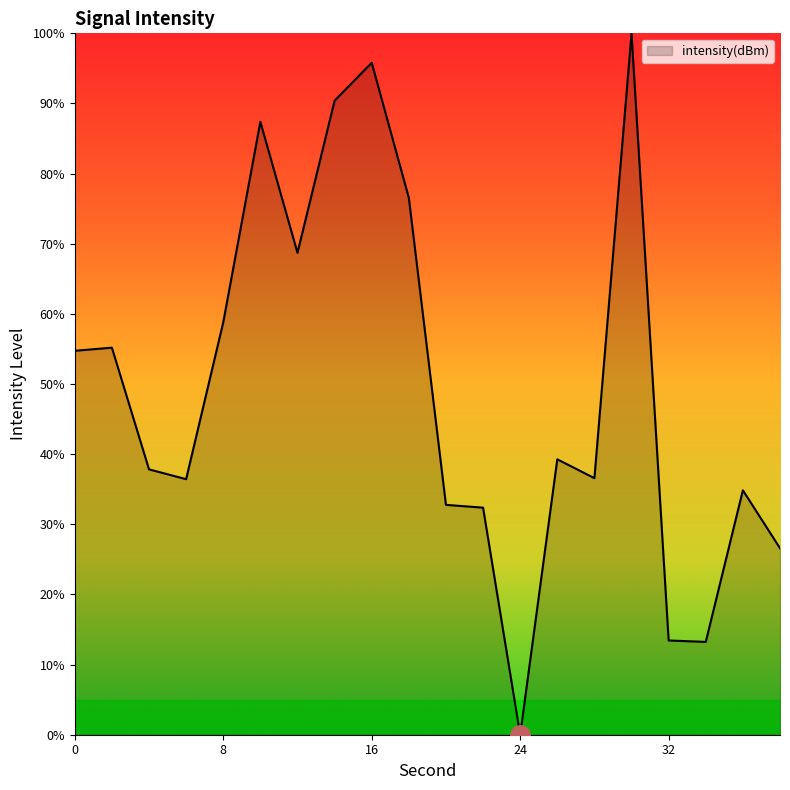

Does the chart have visible grid lines?

No